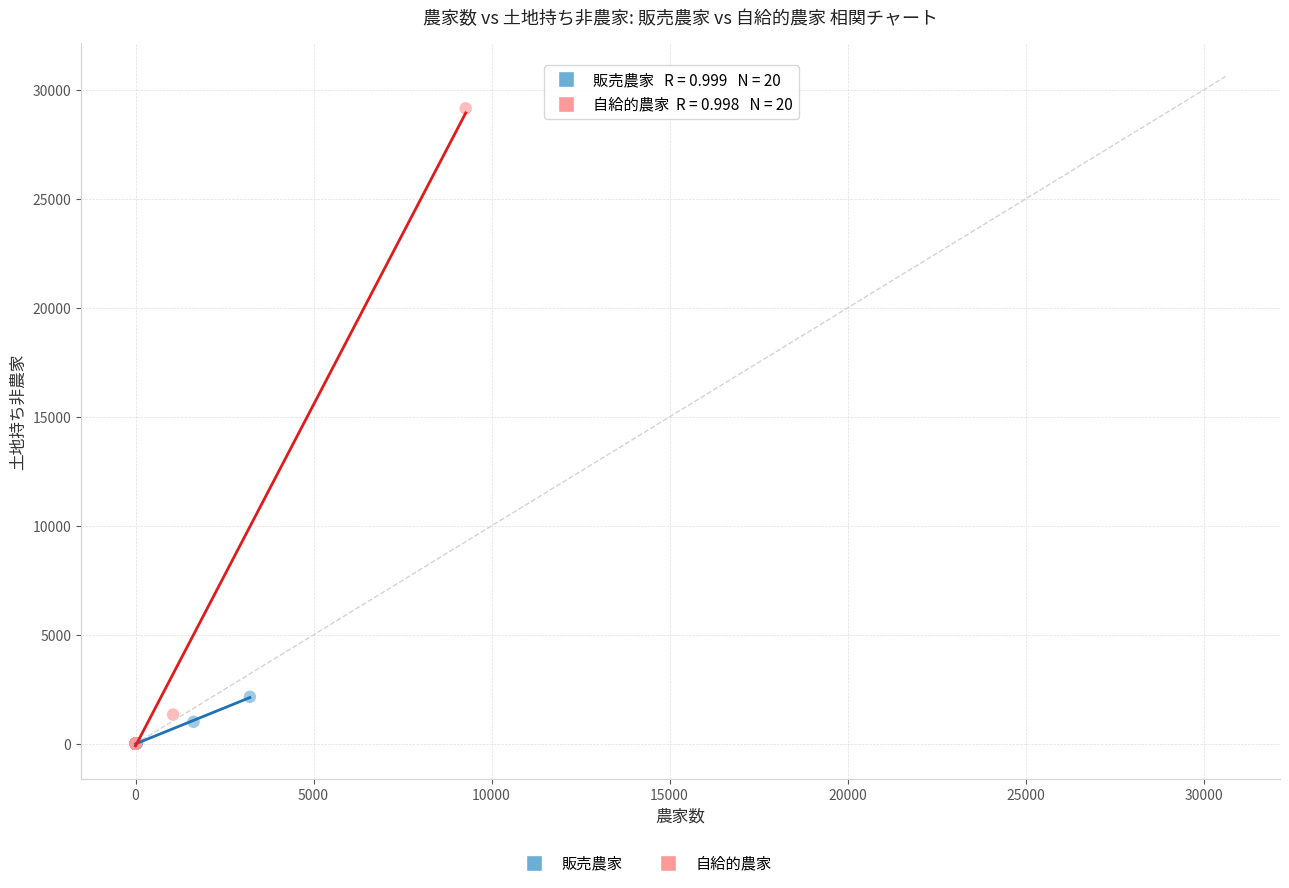

Which series reaches the maximum Y coordinate?

自給的農家